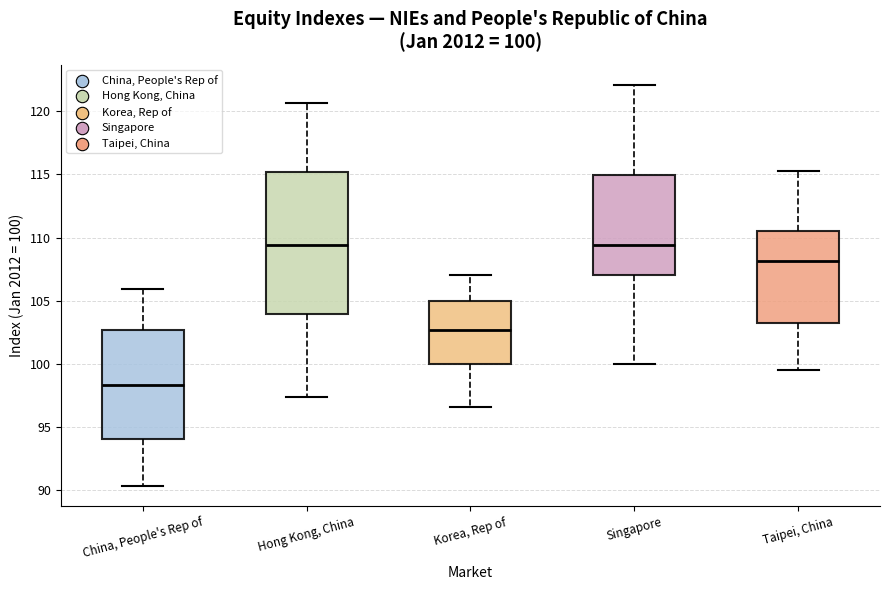

Which box is the tallest, from its lower edge to its upper edge?

Hong Kong, China